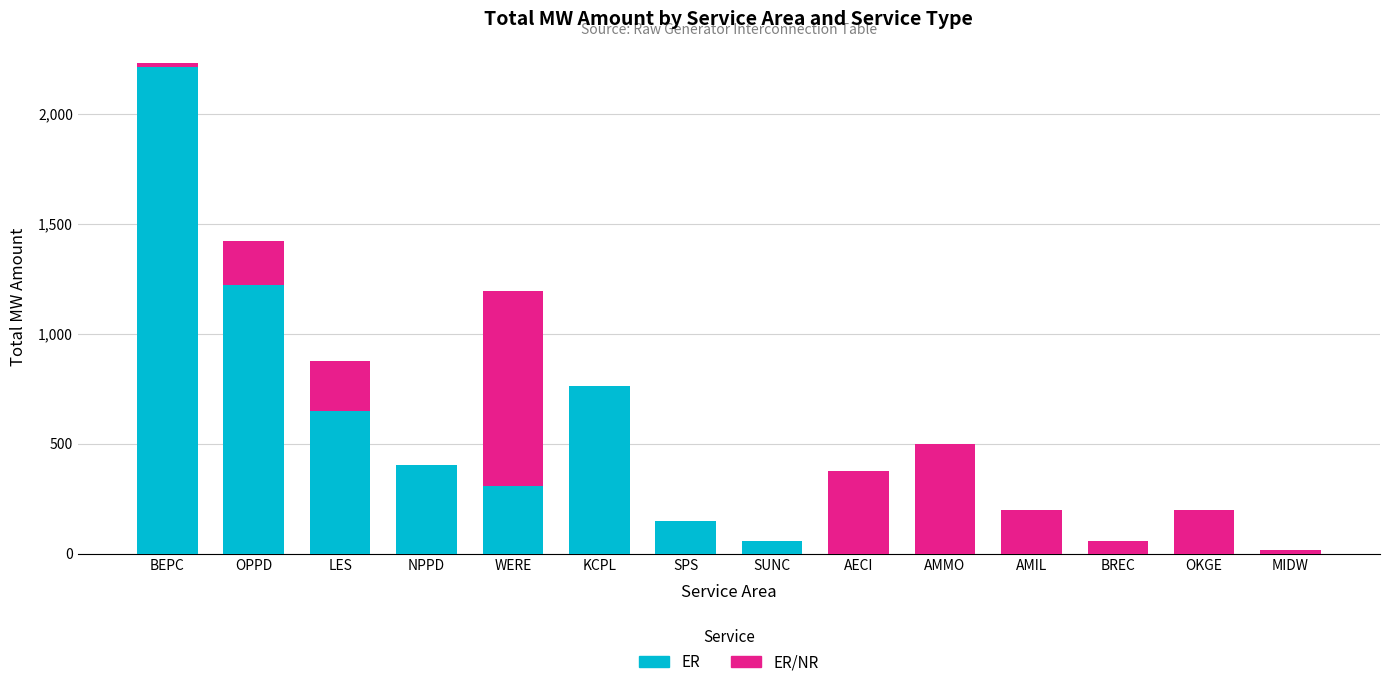

Count the number of data series in this chart.

2